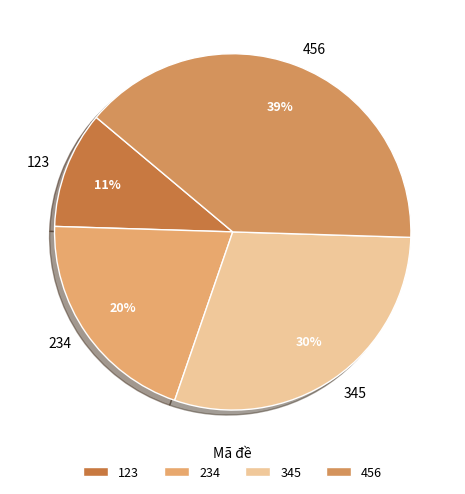

To the nearest percent, what percentage of the pie is 345?

30%